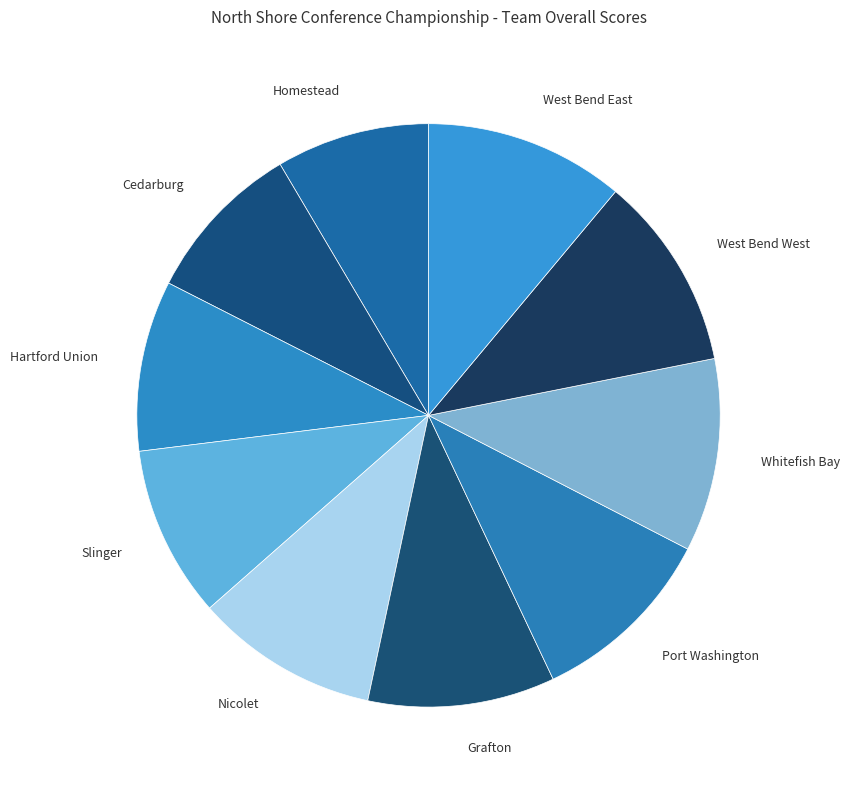

How many slices are in this pie chart?

10